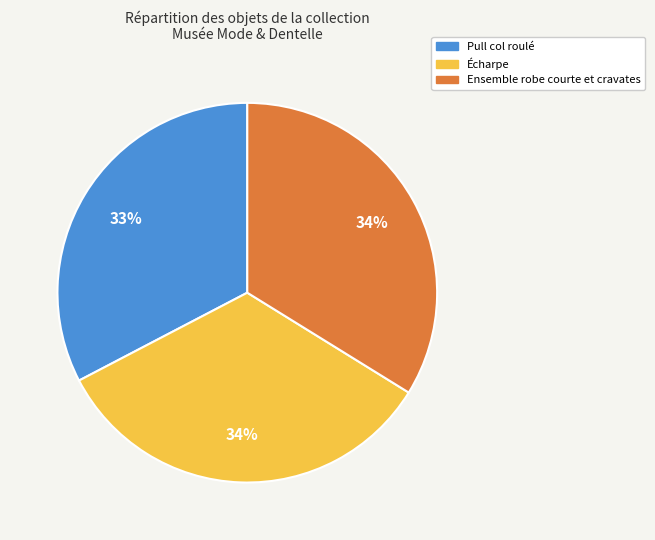

What percentage is the Écharpe slice, to the nearest percent?

34%